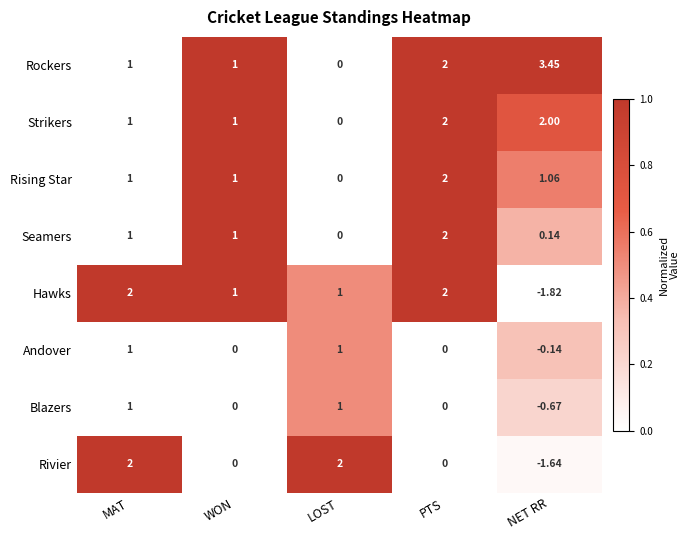

At which label does Rockers reach its peak?

NET RR